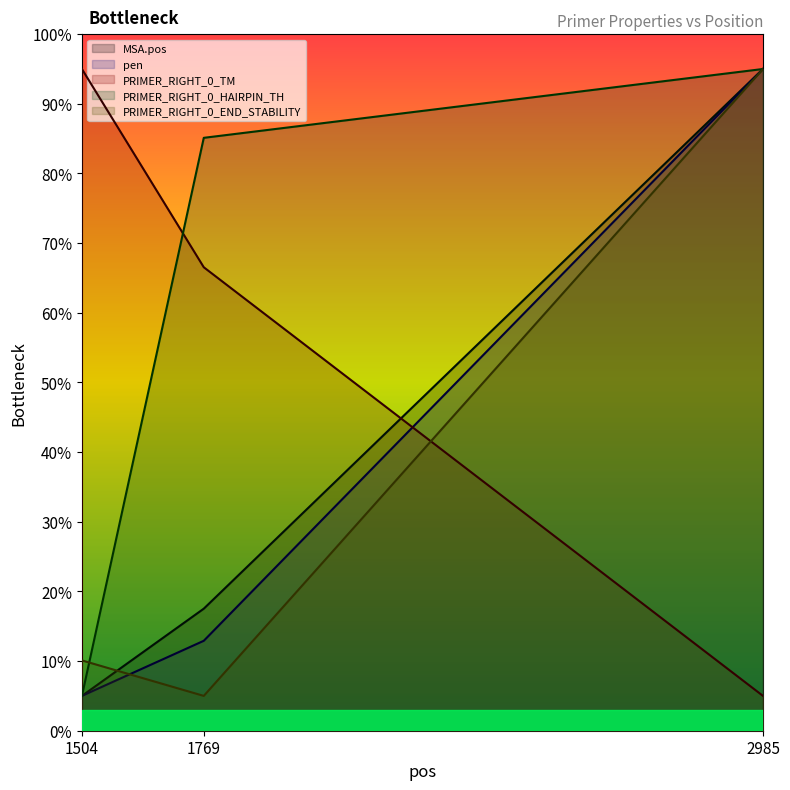

At which label does PRIMER_RIGHT_0_TM first exceed 66?

1504